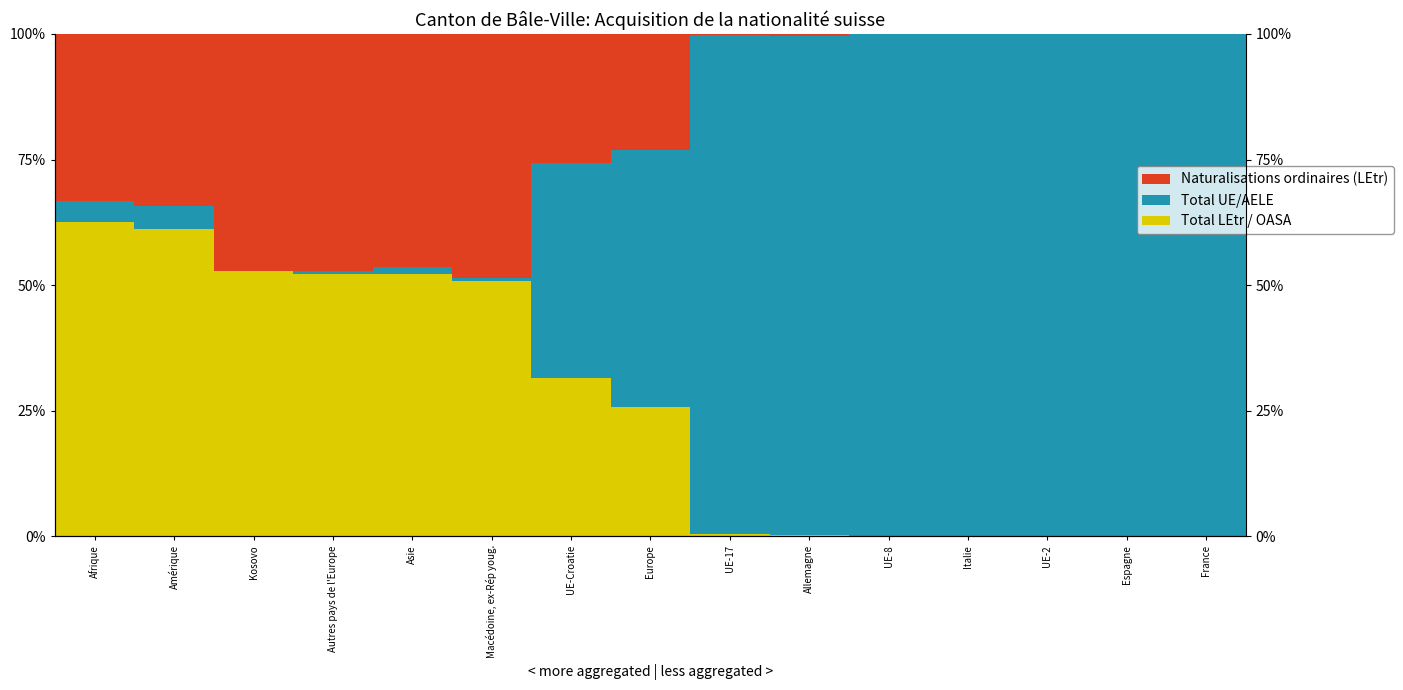

Reading left to right, transcribe all the data shown in this chart.

Total LEtr / OASA: Afrique=62.5	Amérique=61.1	Kosovo=52.8	Autres pays de l'Europe=52.2	Asie=52.2	Macédoine, ex-Rép youg.=50.7	UE-Croatie=31.4	Europe=25.8	UE-17=0.4	Allemagne=0.3	UE-8=0.0	Italie=0.0	UE-2=0.0	Espagne=0.0	France=0.0
Total UE/AELE: Afrique=4.2	Amérique=4.6	Kosovo=0.0	Autres pays de l'Europe=0.5	Asie=1.3	Macédoine, ex-Rép youg.=0.7	UE-Croatie=42.9	Europe=51.1	UE-17=99.5	Allemagne=99.3	UE-8=100.0	Italie=100.0	UE-2=100.0	Espagne=100.0	France=100.0
Naturalisations ordinaires (LEtr): Afrique=33.3	Amérique=34.3	Kosovo=47.2	Autres pays de l'Europe=47.2	Asie=46.5	Macédoine, ex-Rép youg.=48.5	UE-Croatie=25.7	Europe=23.2	UE-17=0.2	Allemagne=0.3	UE-8=0.0	Italie=0.0	UE-2=0.0	Espagne=0.0	France=0.0